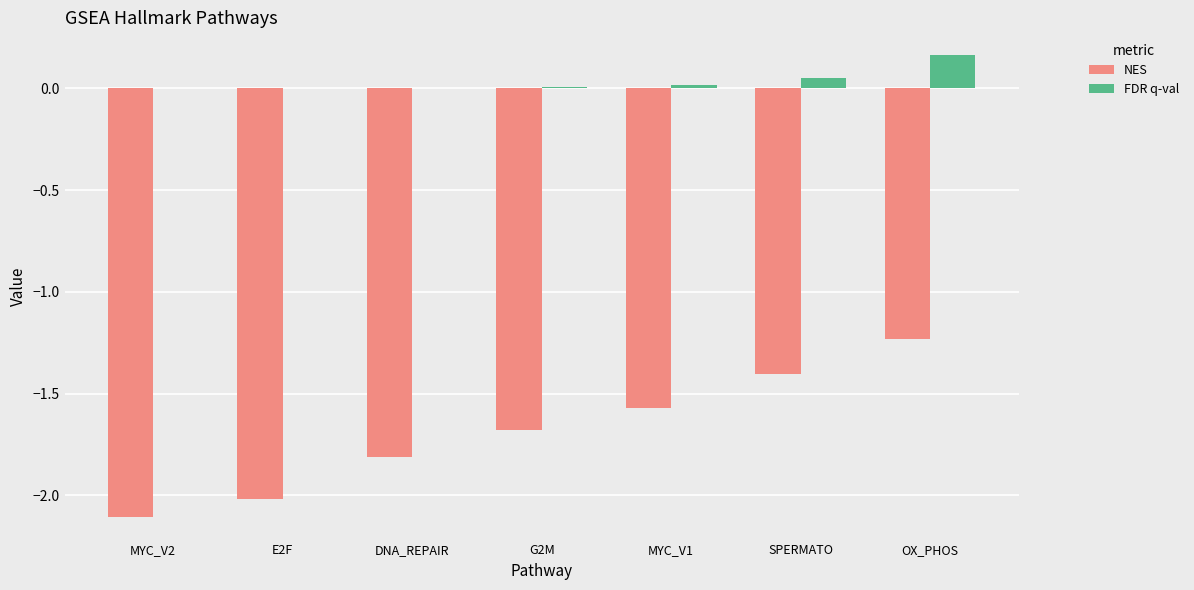

Which series has the largest total across all categories?

FDR q-val